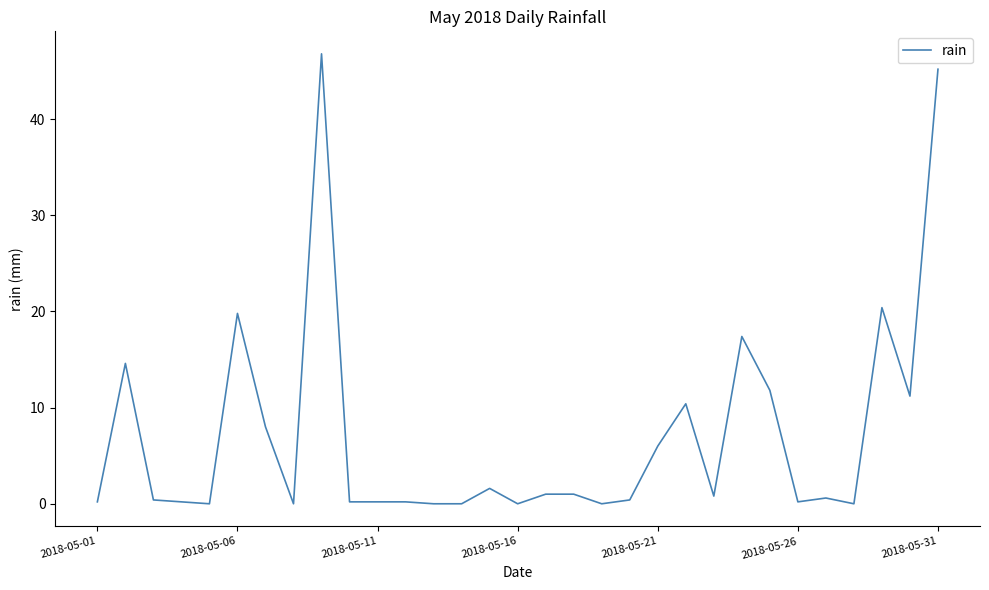

What is the difference between the maximum and minimum values?

46.8